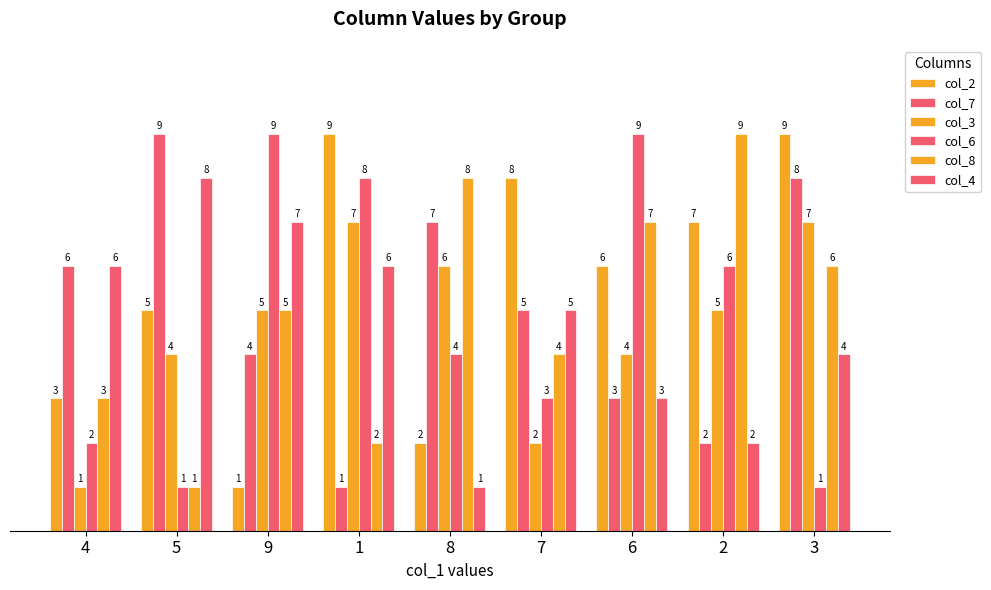

Count the number of data series in this chart.

6